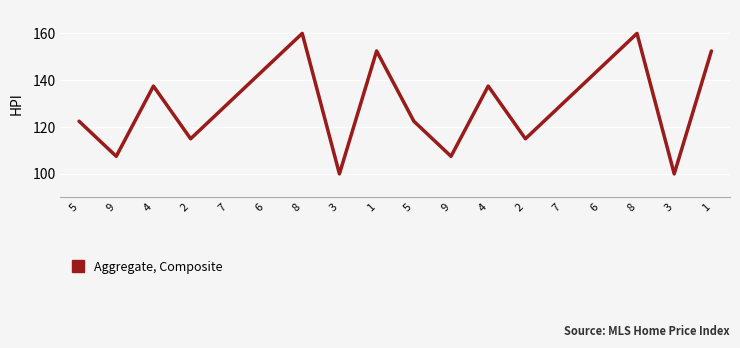

Is this an area chart (filled region under the line)?

No